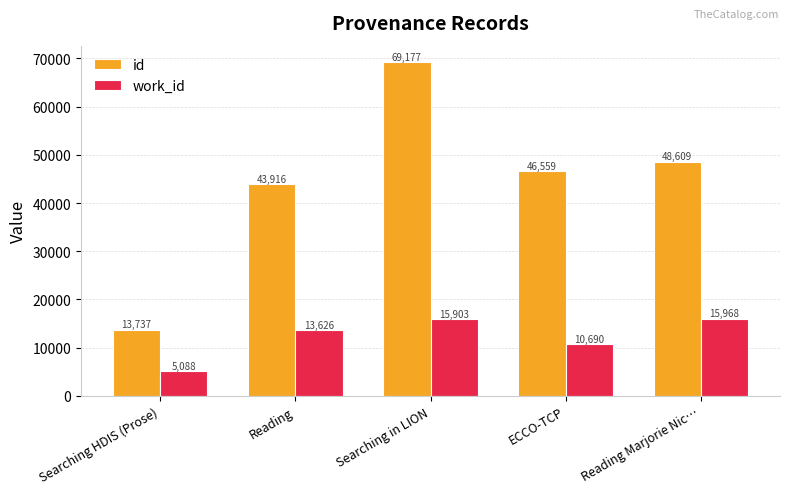

Reading left to right, transcribe all the data shown in this chart.

id: 13737	43916	69177	46559	48609
work_id: 5088	13626	15903	10690	15968